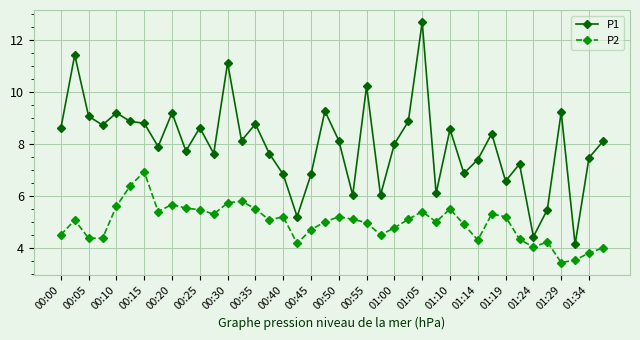

True or false: P2 has more than 0 points higher than both neighbors.

True